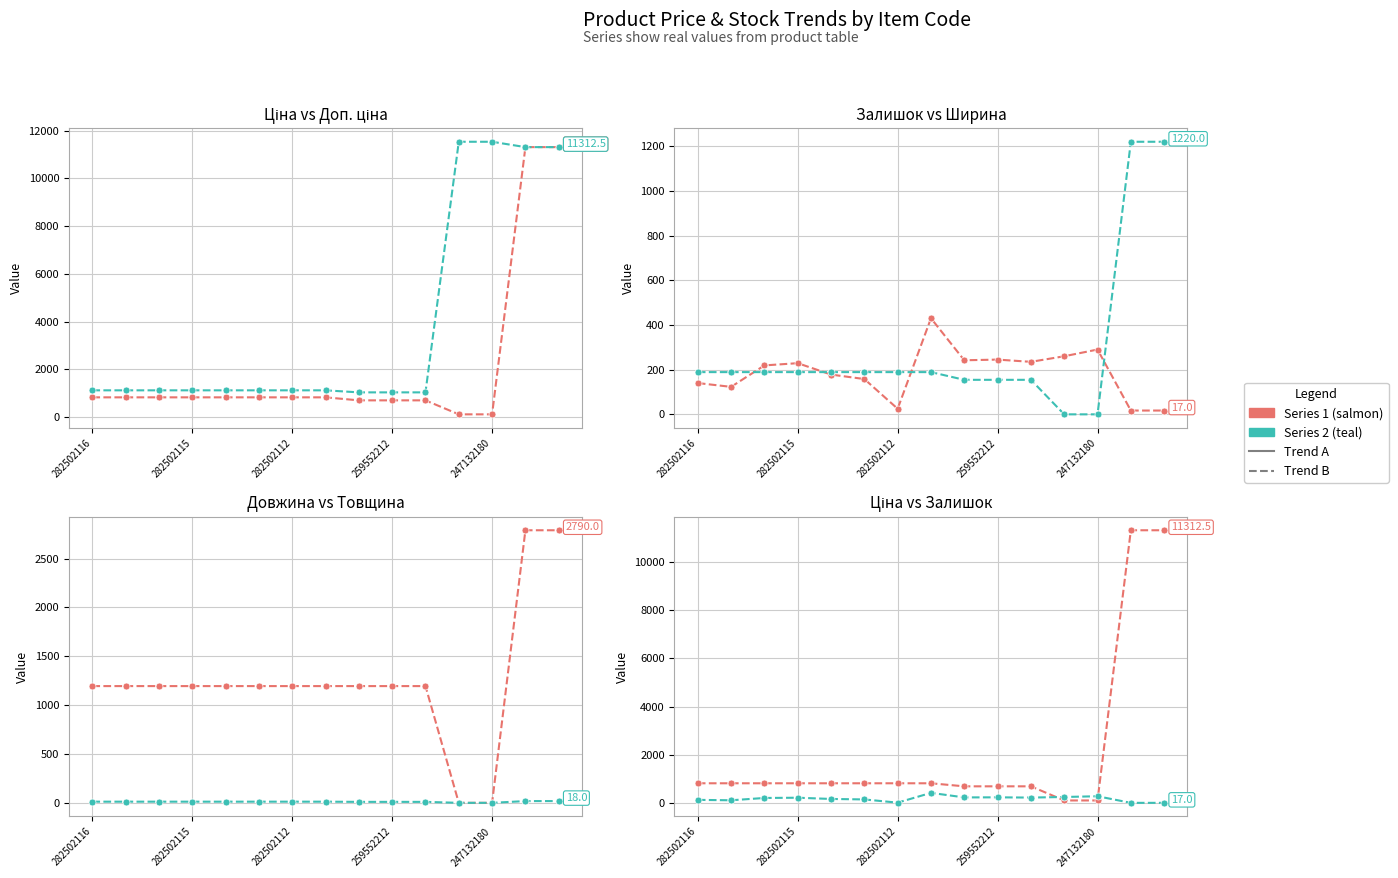

Is it true that Залишок equals 236.1 at 247132180?

False